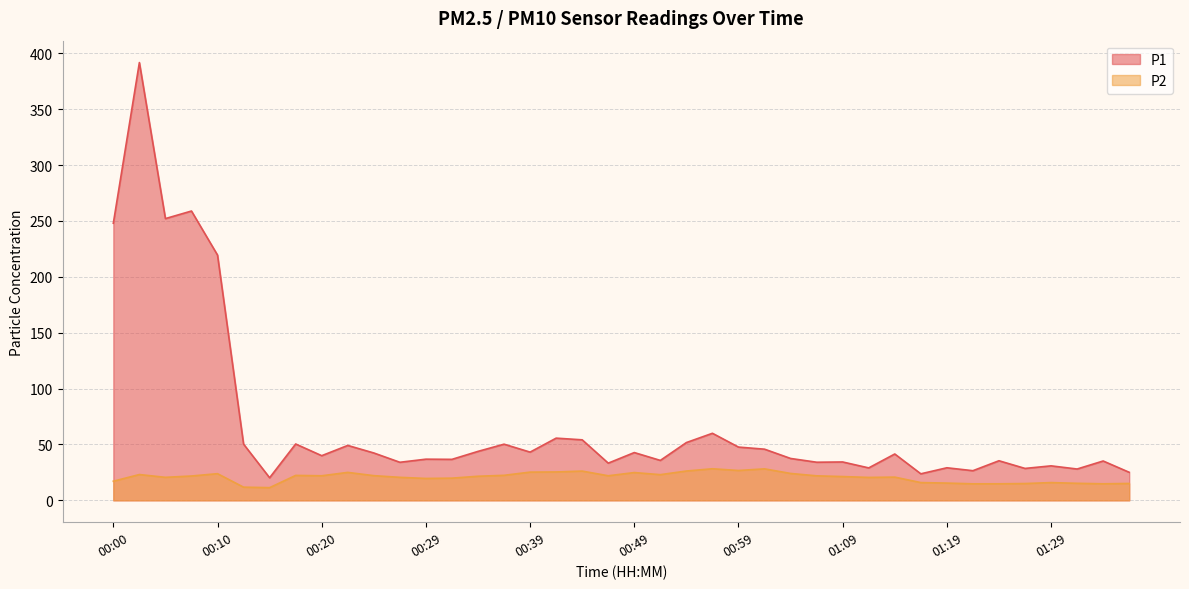

What is the difference between the highest and lowest values at 01:34?

20.4